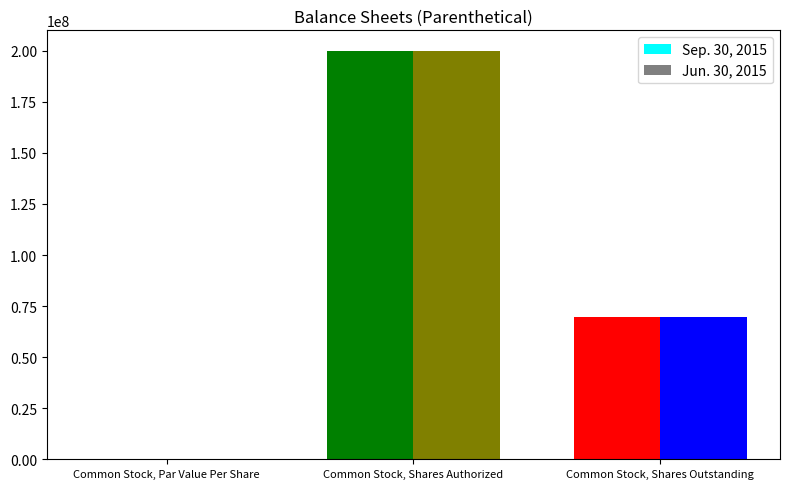

How many series are shown in this chart?

2